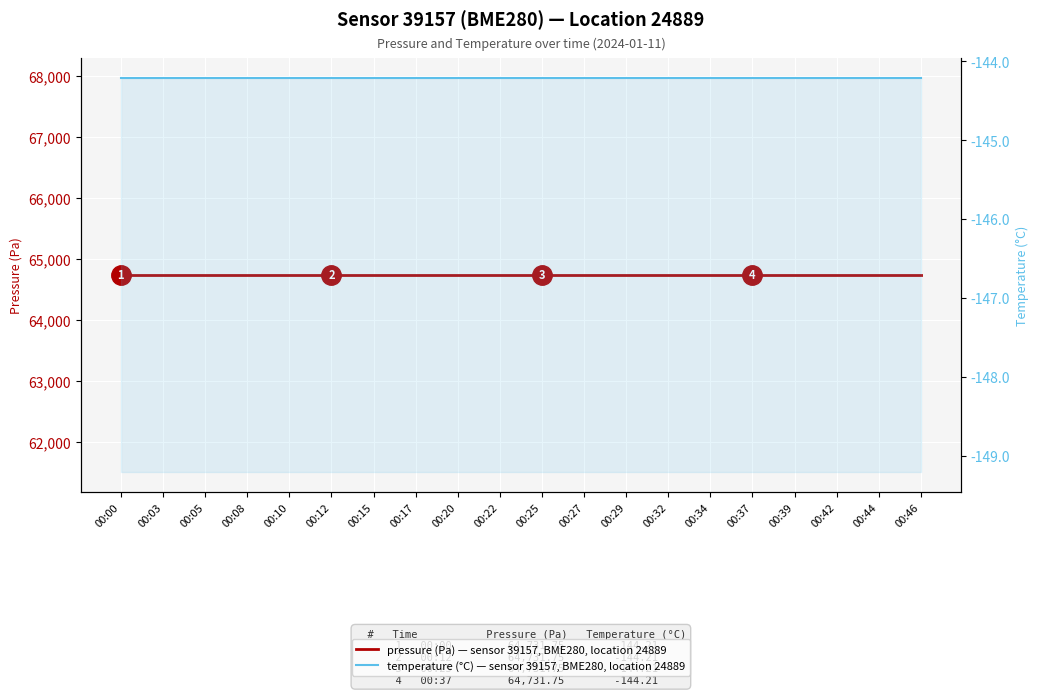

True or false: pressure (Pa) has more than 1 points higher than both neighbors.

False